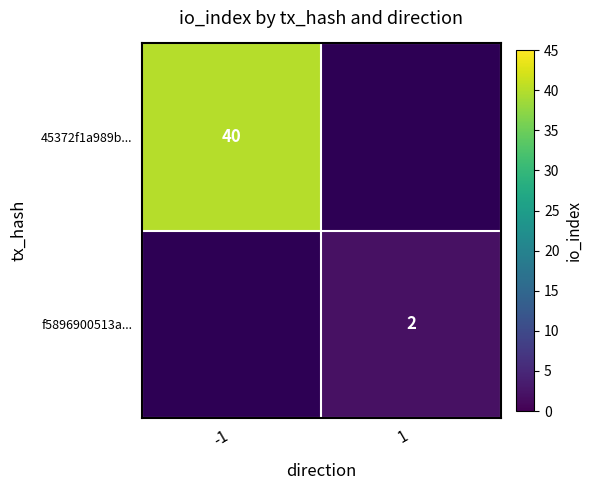

Is it true that 45372f1a989b... equals 40 at -1?

True